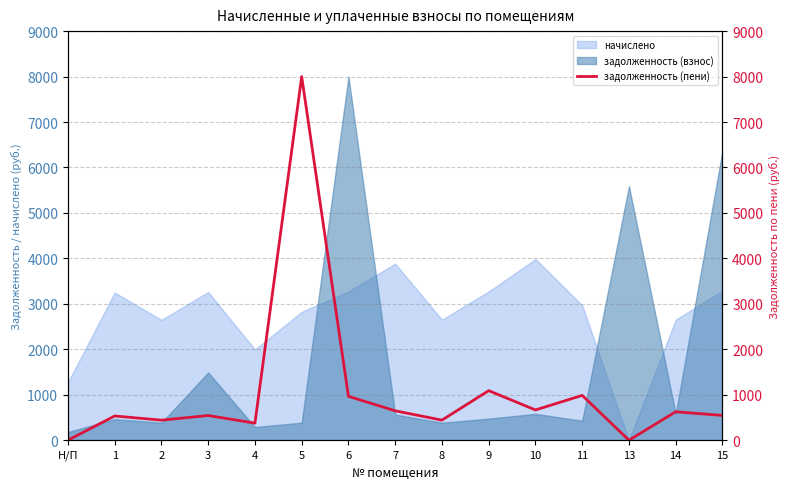

How many values are above zero?

13